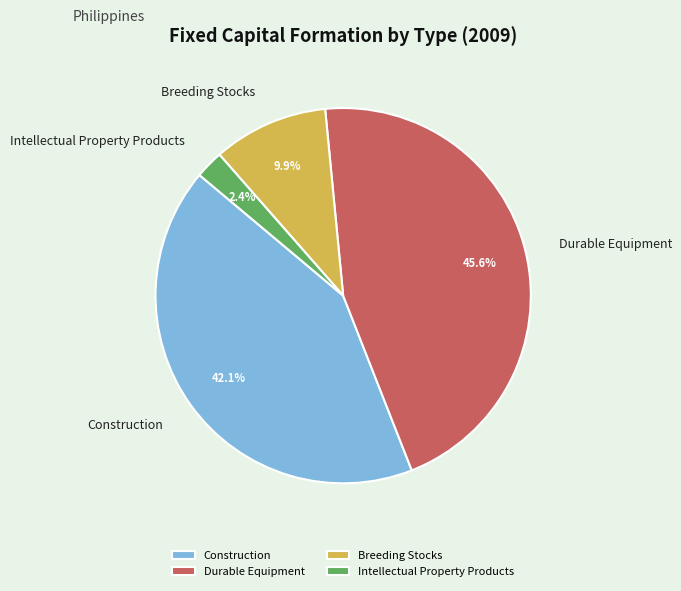

Combined, what portion of the pie is Durable Equipment and Breeding Stocks?

55.5%